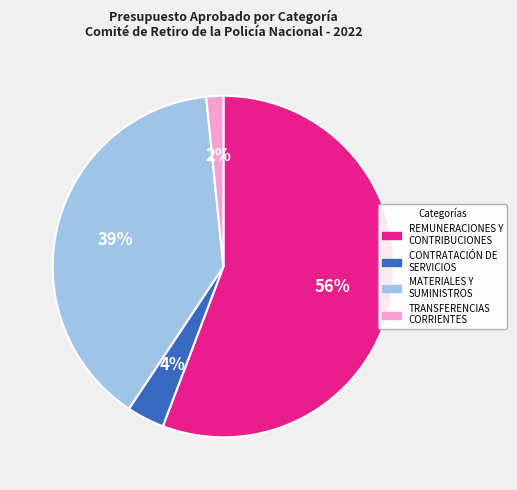

Combined, do CONTRATACIÓN DE SERVICIOS and REMUNERACIONES Y CONTRIBUCIONES account for over 50%?

Yes